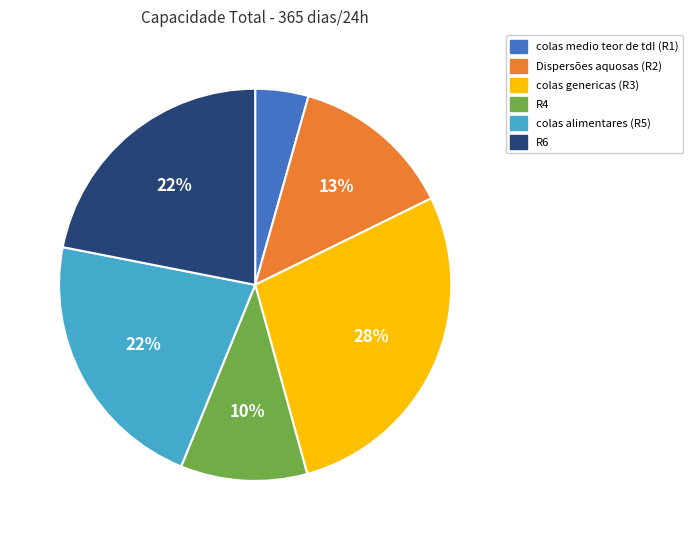

Is it true that Dispersões aquosas (R2) is 13% of the pie?

True